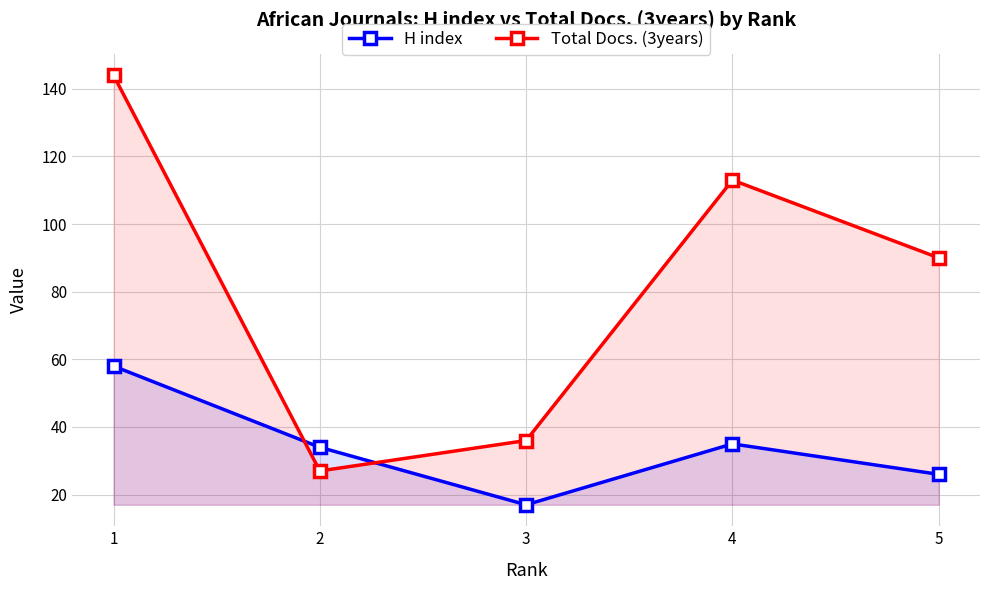

True or false: Total Docs. (3years) has a value of 47 at 5.

False